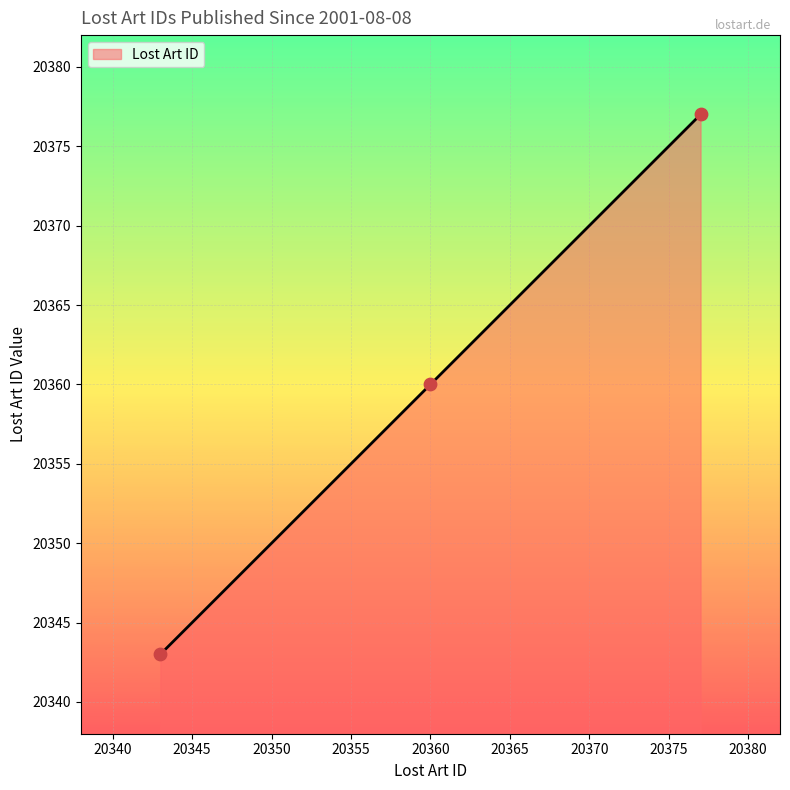

What is the greatest value displayed?

20377